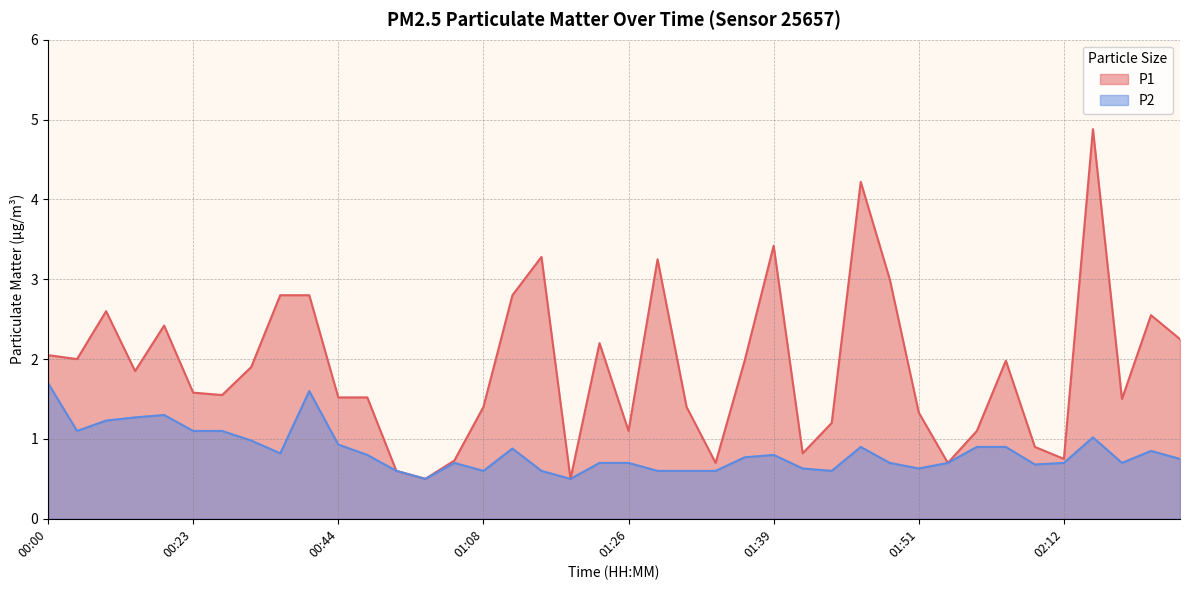

What is the label of the 23rd point from the left?

01:31